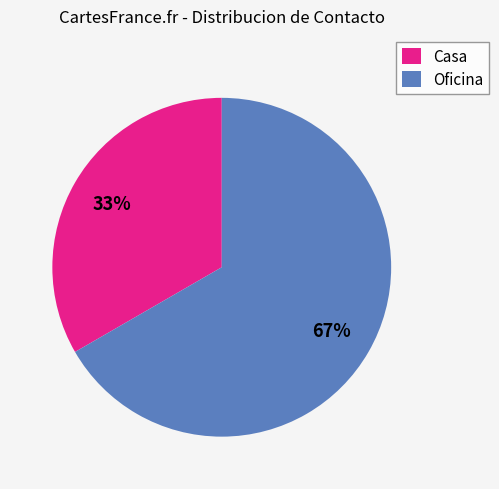

Which has a higher value, Casa or Oficina?

Oficina